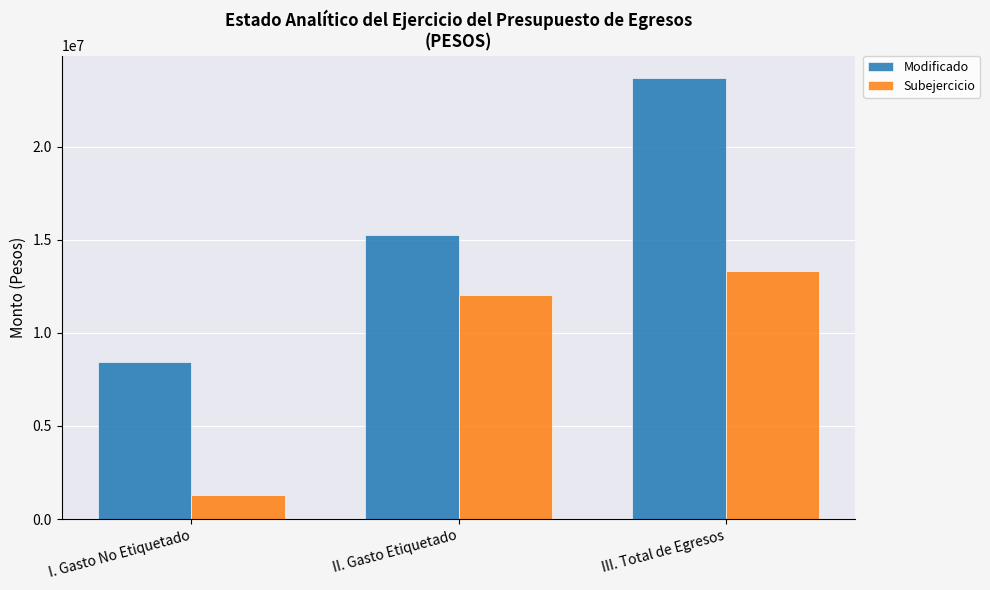

Which category has the lowest value across all series?

I. Gasto No Etiquetado